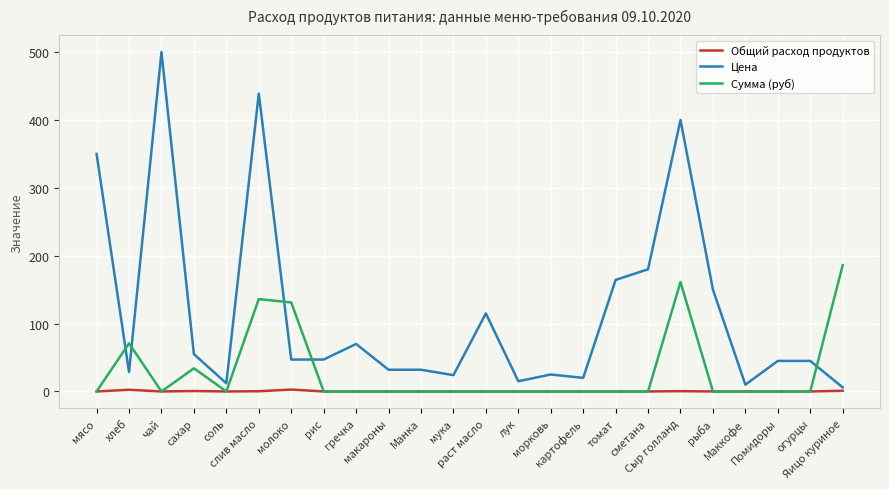

Is it true that Сумма (руб) equals 0.0 at морковь?

True